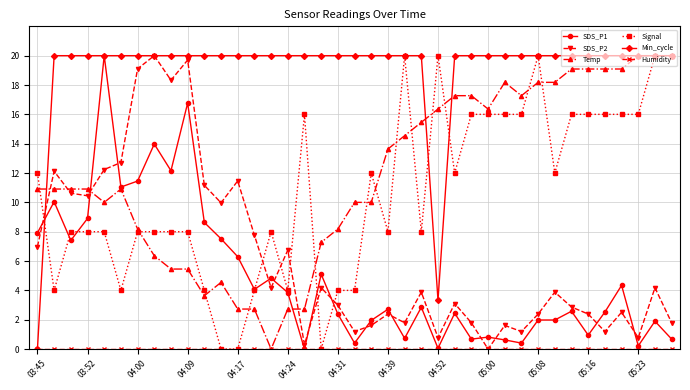

Which series has the largest total across all categories?

Min_cycle